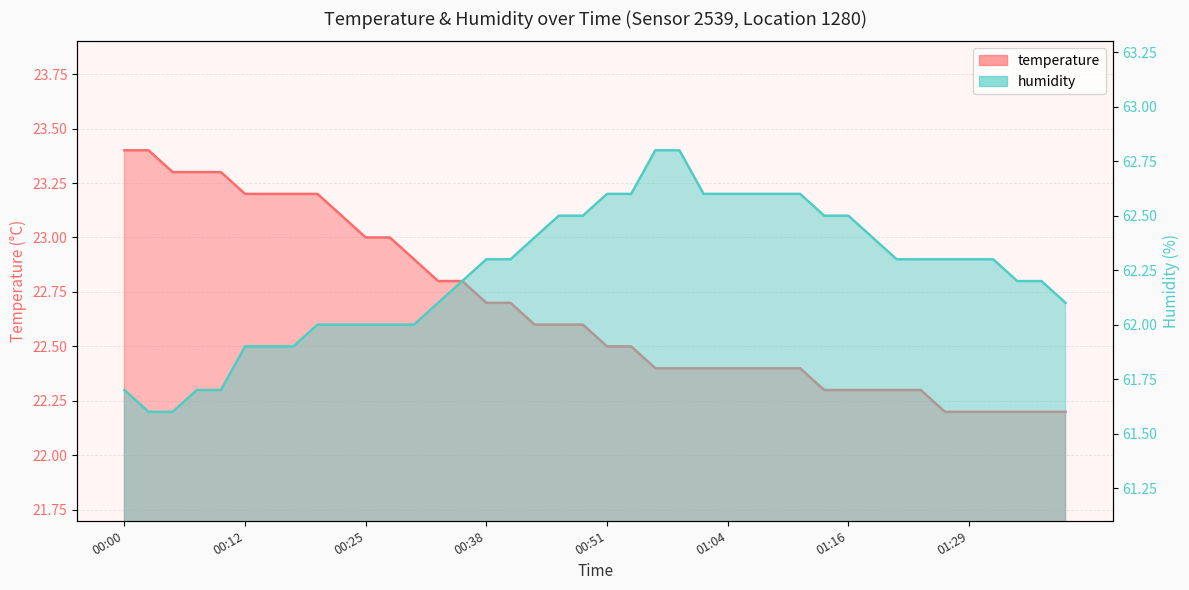

What is the average value of the temperature series?

22.7